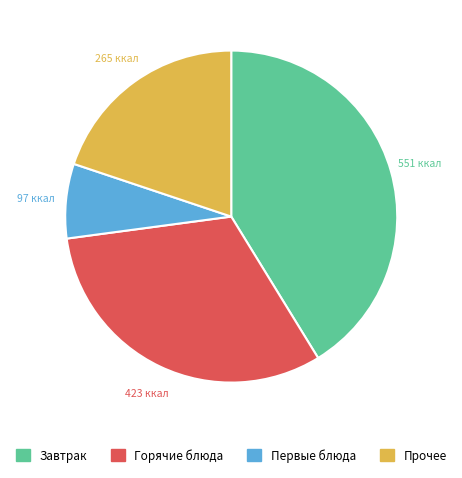

Does any single category account for the majority?

No